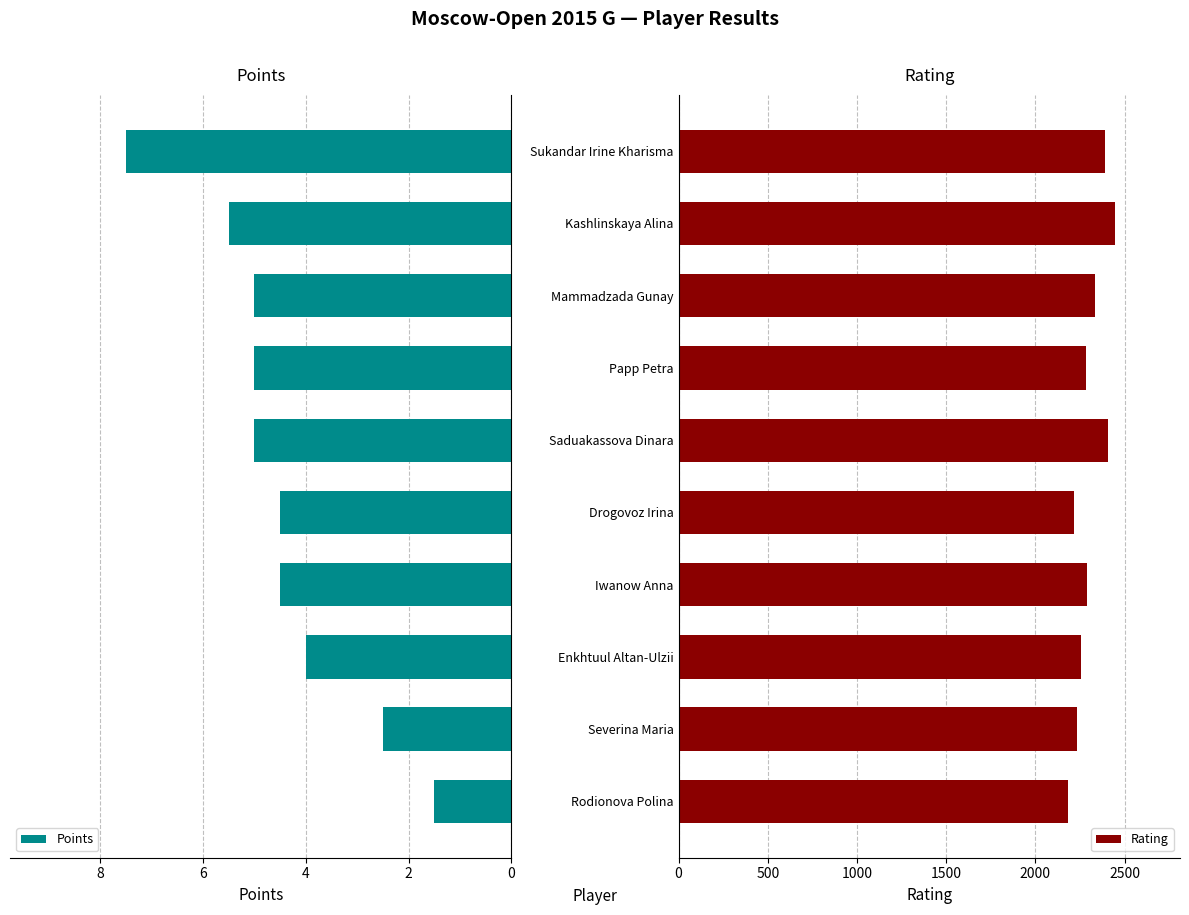

How many categories are shown in the chart?

10